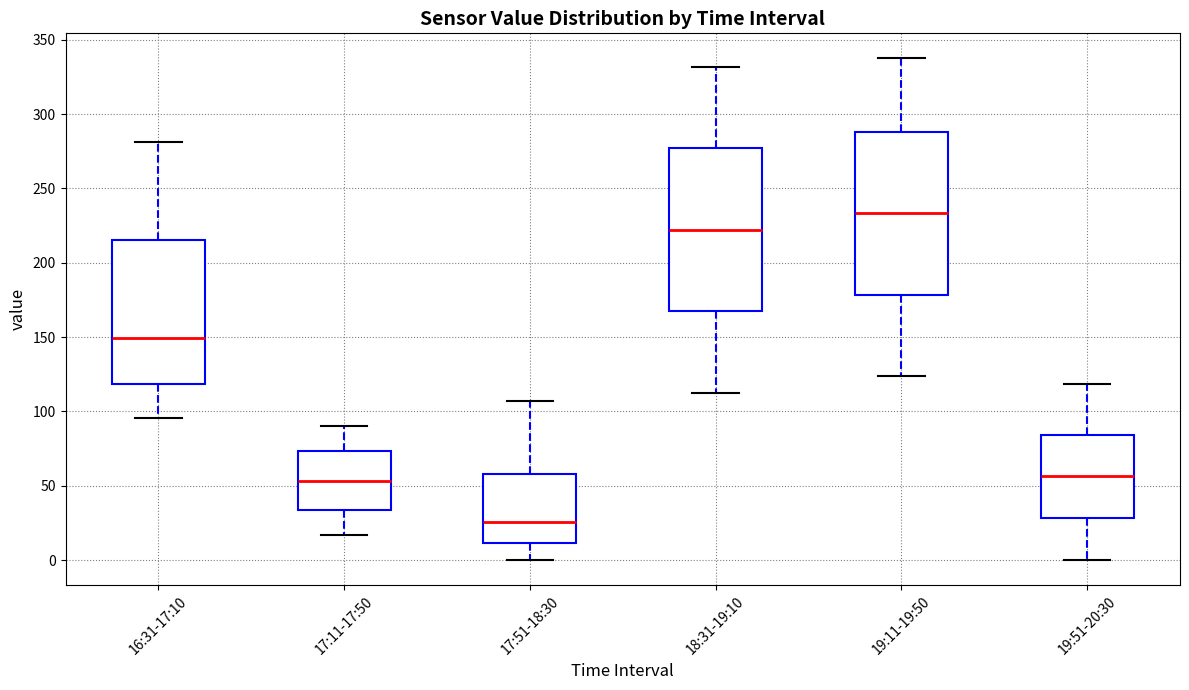

Reading left to right, transcribe this box plot: for each box, give where its median line is, the range the box spans, and where its two whiskers end, as read against the y-axis. The values are not printed on the chart, so give them approximately, as read against the axis.

16:31-17:10: median 150, box 120 to 215, whiskers 95 to 280
17:11-17:50: median 55, box 35 to 75, whiskers 15 to 90
17:51-18:30: median 25, box 10 to 60, whiskers 0 to 105
18:31-19:10: median 220, box 165 to 275, whiskers 115 to 330
19:11-19:50: median 235, box 180 to 290, whiskers 125 to 340
19:51-20:30: median 55, box 30 to 85, whiskers 0 to 120